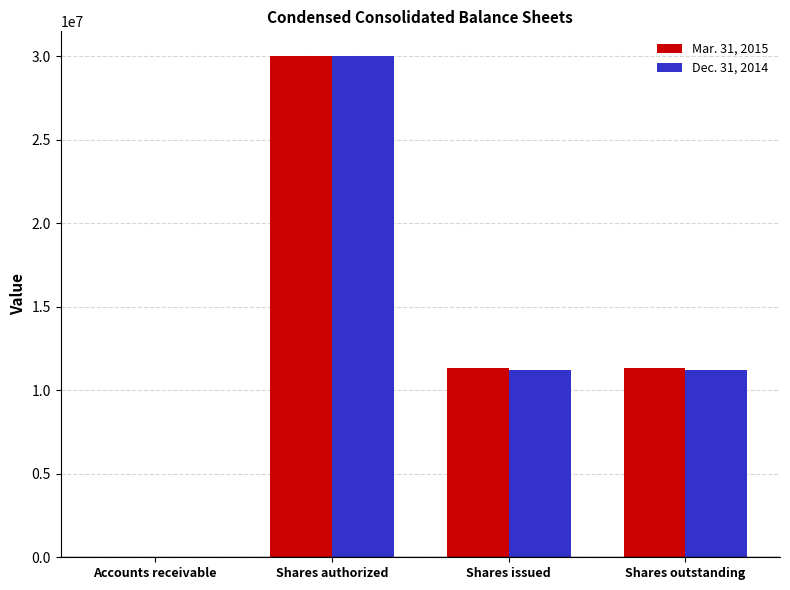

The value of Mar. 31, 2015 at Shares outstanding is 16703458. True or false?

False